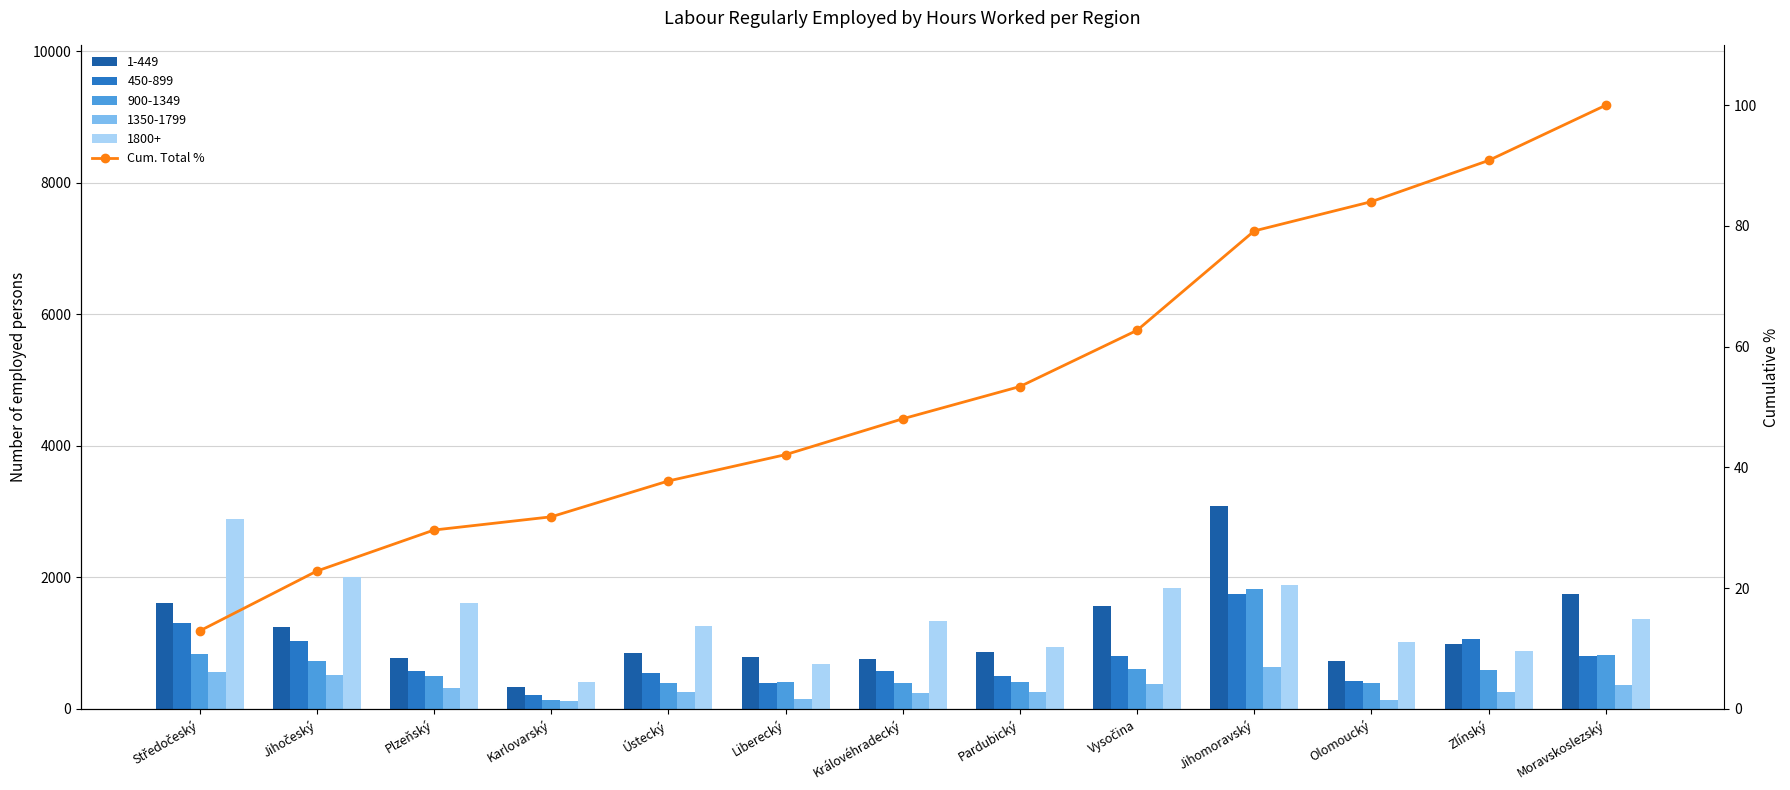

Does the chart contain stacked bars?

No